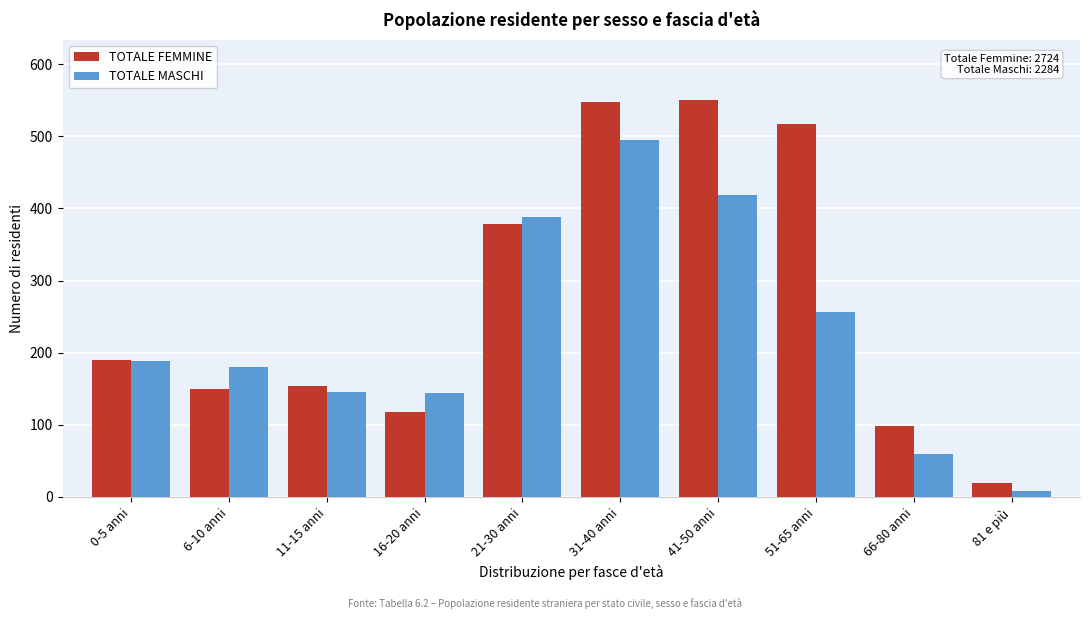

Which series has the largest total across all categories?

TOTALE FEMMINE